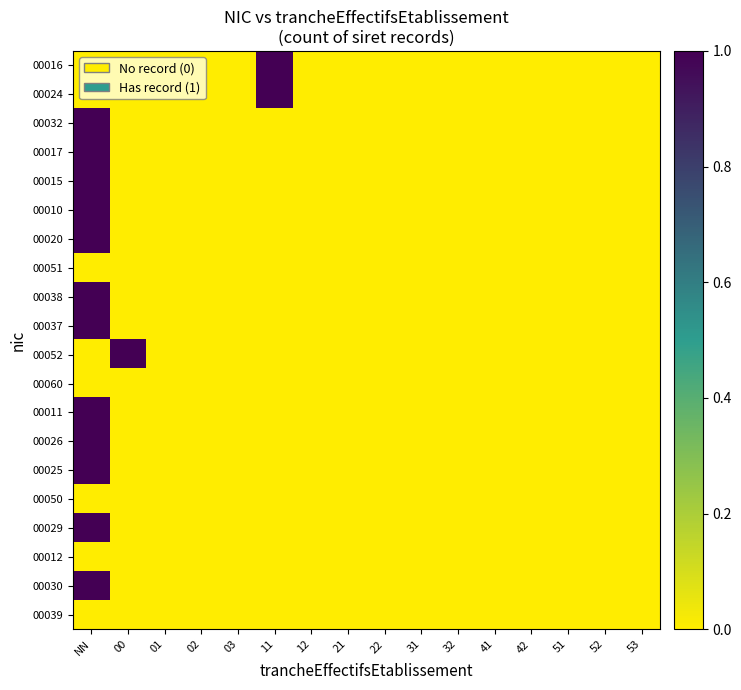

At which category is the sum across all series the highest?

NN